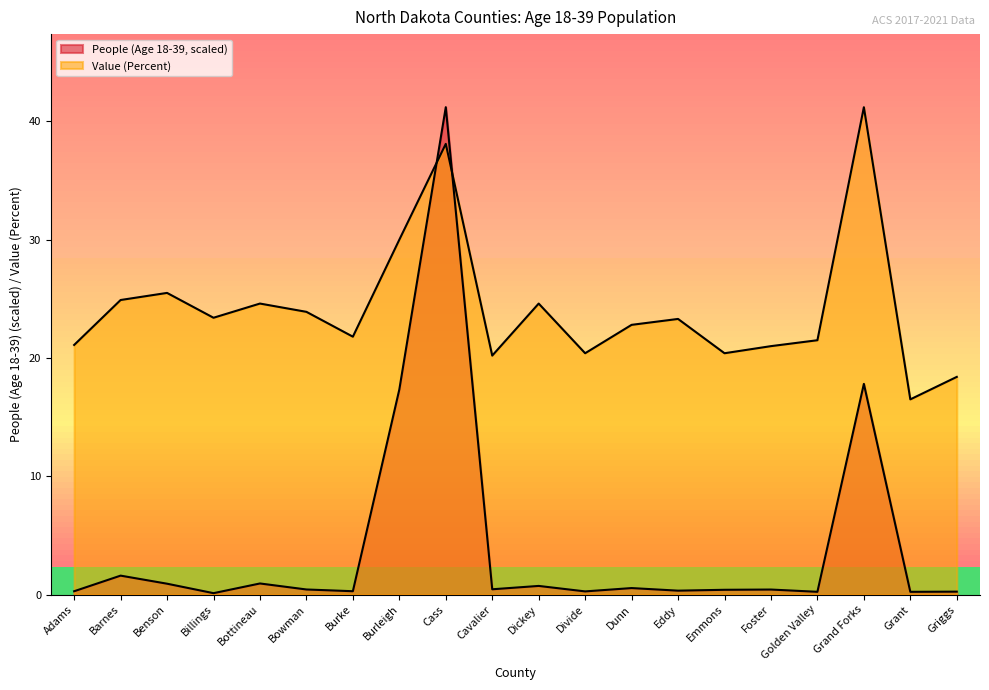

Reading left to right, extract all data points from this chart.

People (Age 18-39): Adams=0.3	Barnes=1.6	Benson=0.9	Billings=0.1	Bottineau=0.9	Bowman=0.4	Burke=0.3	Burleigh=17.3	Cass=41.2	Cavalier=0.4	Dickey=0.7	Divide=0.3	Dunn=0.5	Eddy=0.3	Emmons=0.4	Foster=0.4	Golden Valley=0.2	Grand Forks=17.8	Grant=0.2	Griggs=0.2
Value (Percent): Adams=21.1	Barnes=24.9	Benson=25.5	Billings=23.4	Bottineau=24.6	Bowman=23.9	Burke=21.8	Burleigh=30.0	Cass=38.1	Cavalier=20.2	Dickey=24.6	Divide=20.4	Dunn=22.8	Eddy=23.3	Emmons=20.4	Foster=21.0	Golden Valley=21.5	Grand Forks=41.2	Grant=16.5	Griggs=18.4